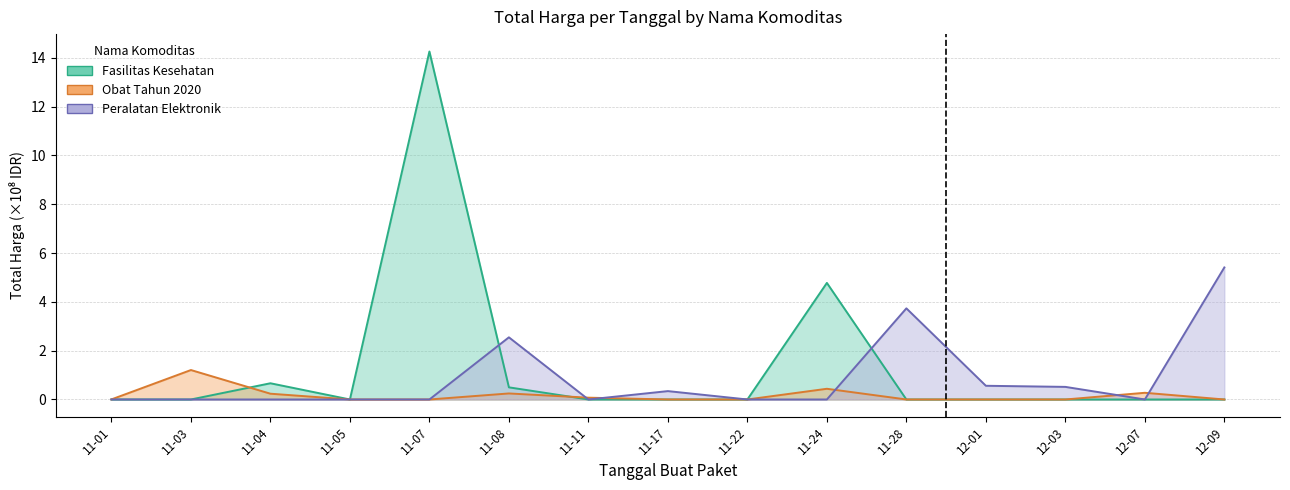

What is the difference between the maximum and minimum values in the Fasilitas Kesehatan series?

14.3